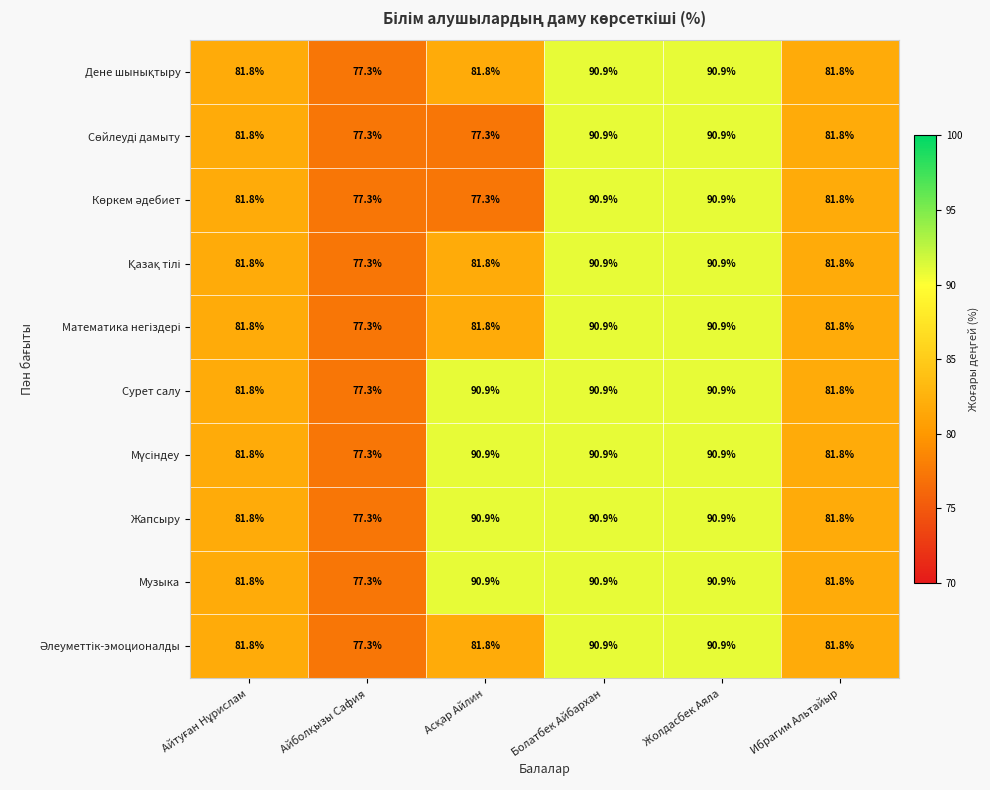

Is it true that Музыка equals 158.3 at Жолдасбек Аяла?

False